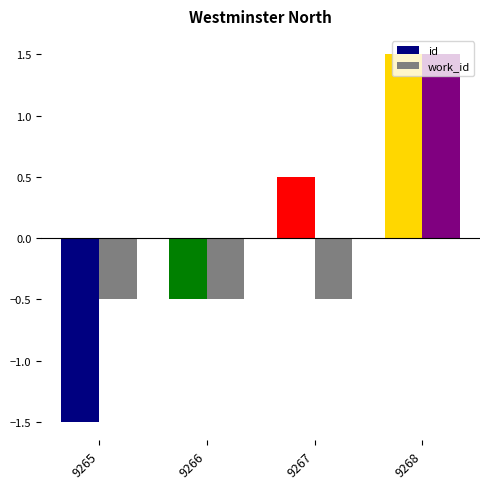

What is the minimum value shown in the chart?

-1.5